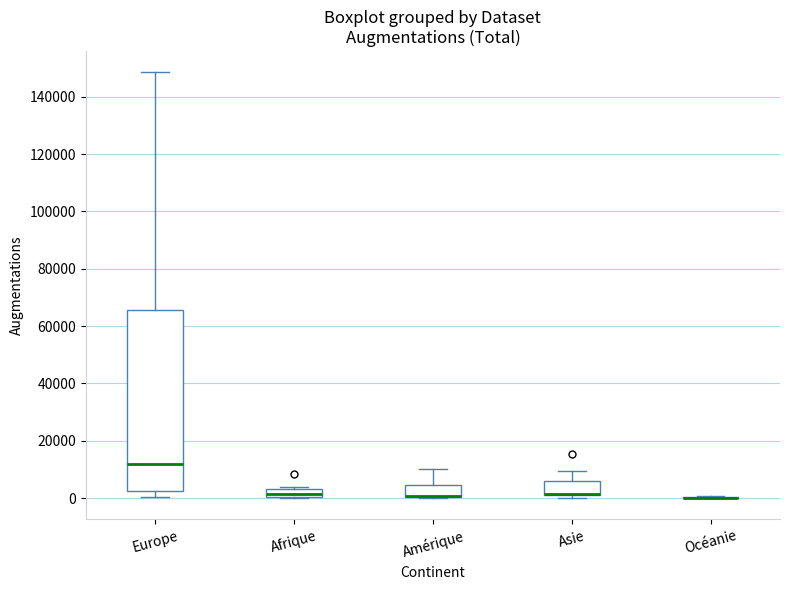

Where does the upper whisker of the box for Europe end on the y-axis? The values are not printed on the chart, so give them approximately, as read against the axis.

148000